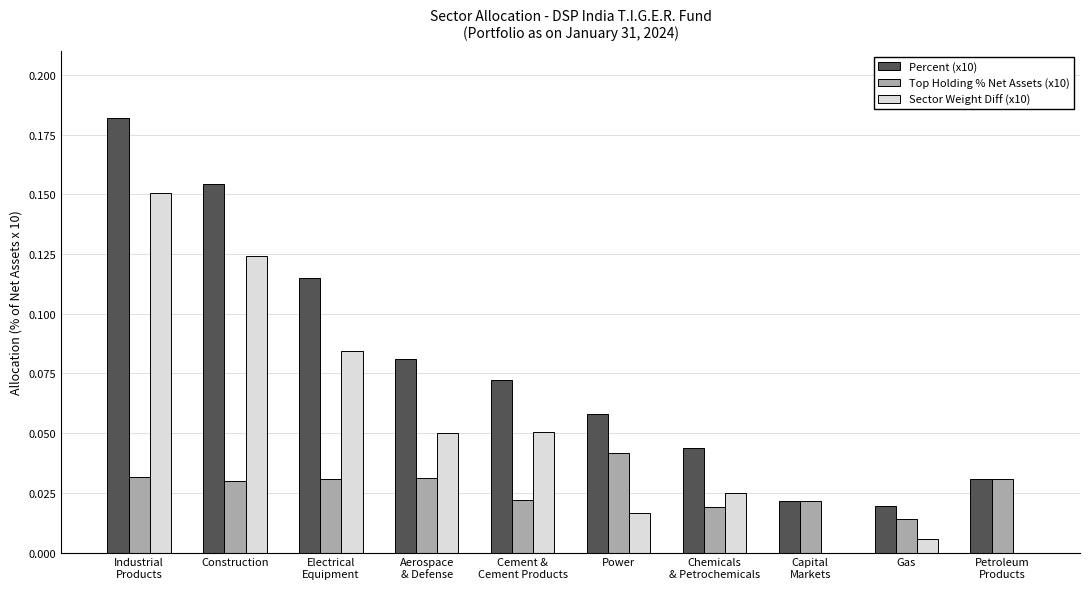

Which series has the largest total across all categories?

Percent (x10)